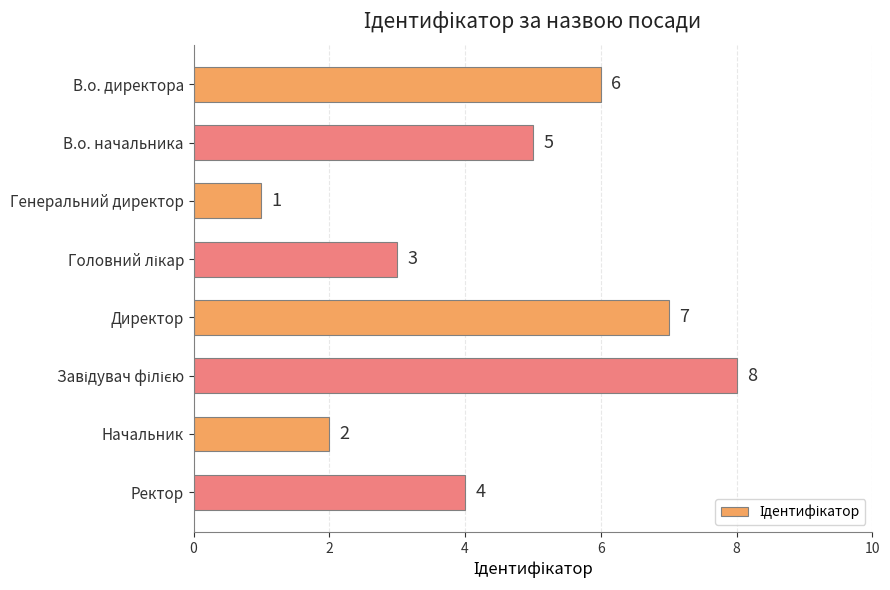

Which label corresponds to the smallest value in the chart?

Генеральний директор